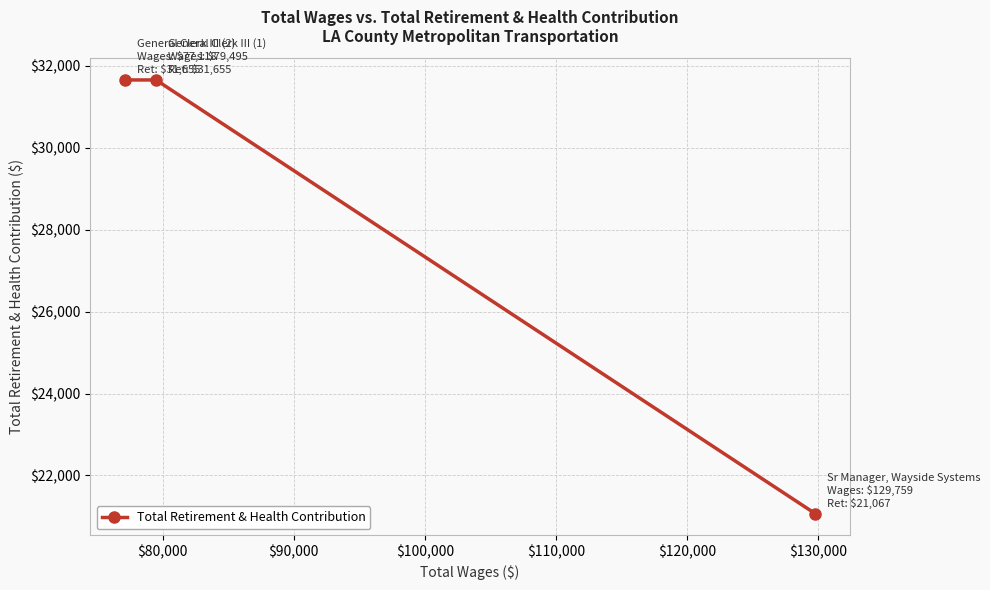

What is the smallest value displayed?

21067